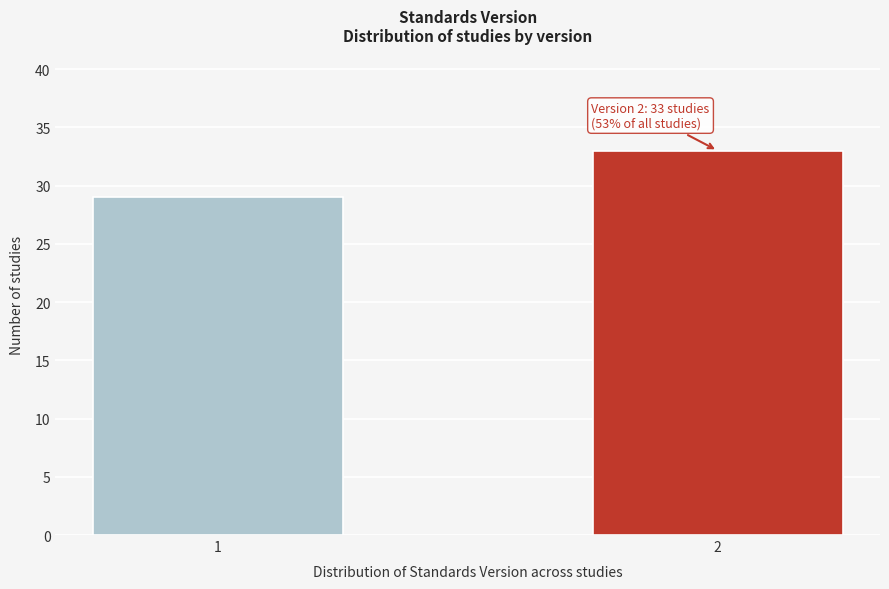

Reading left to right, what are all the values shown in this chart?

1=29	2=33